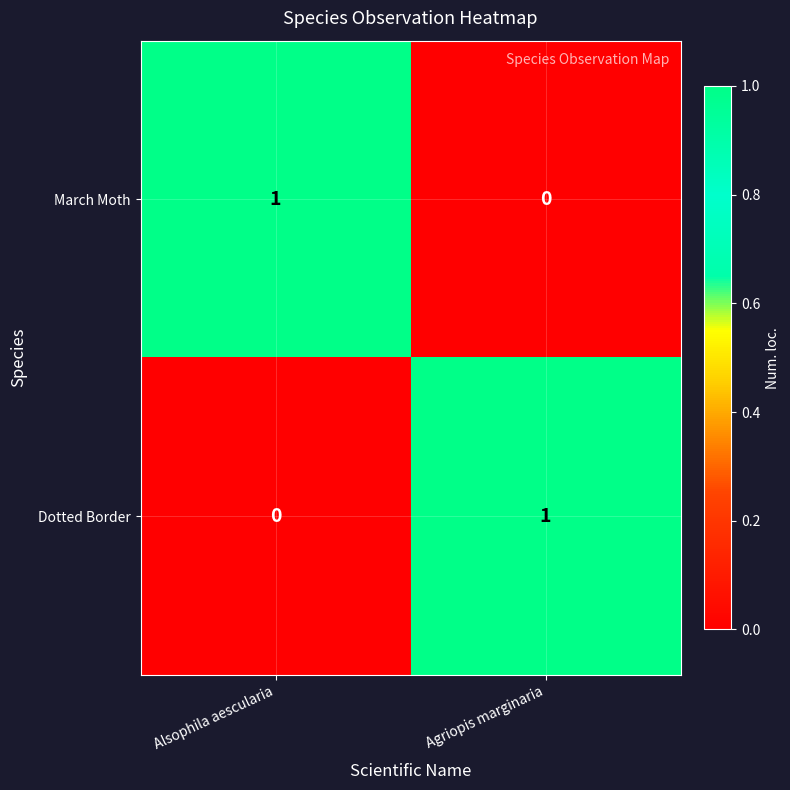

Rank the series at Alsophila aescularia from lowest to highest value.

Dotted Border, March Moth